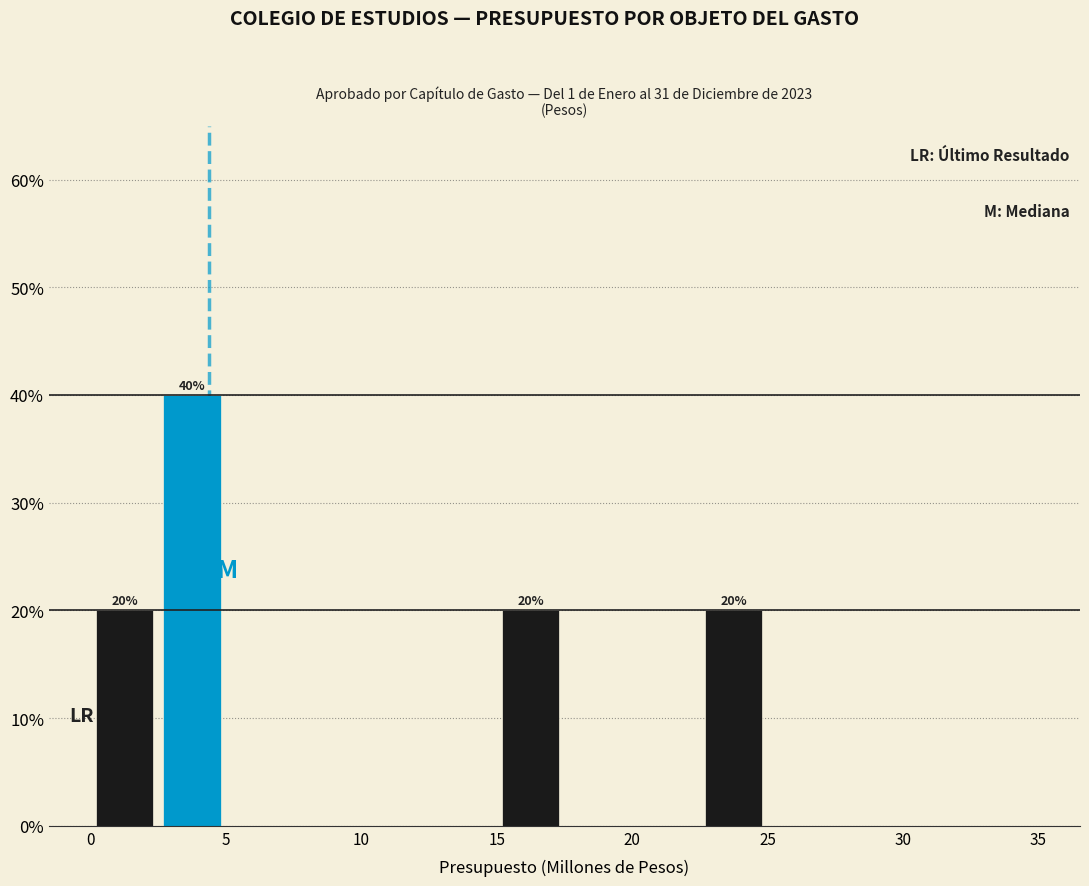

Over which range of the x-axis is the bar tallest?

2.5 to 5.0